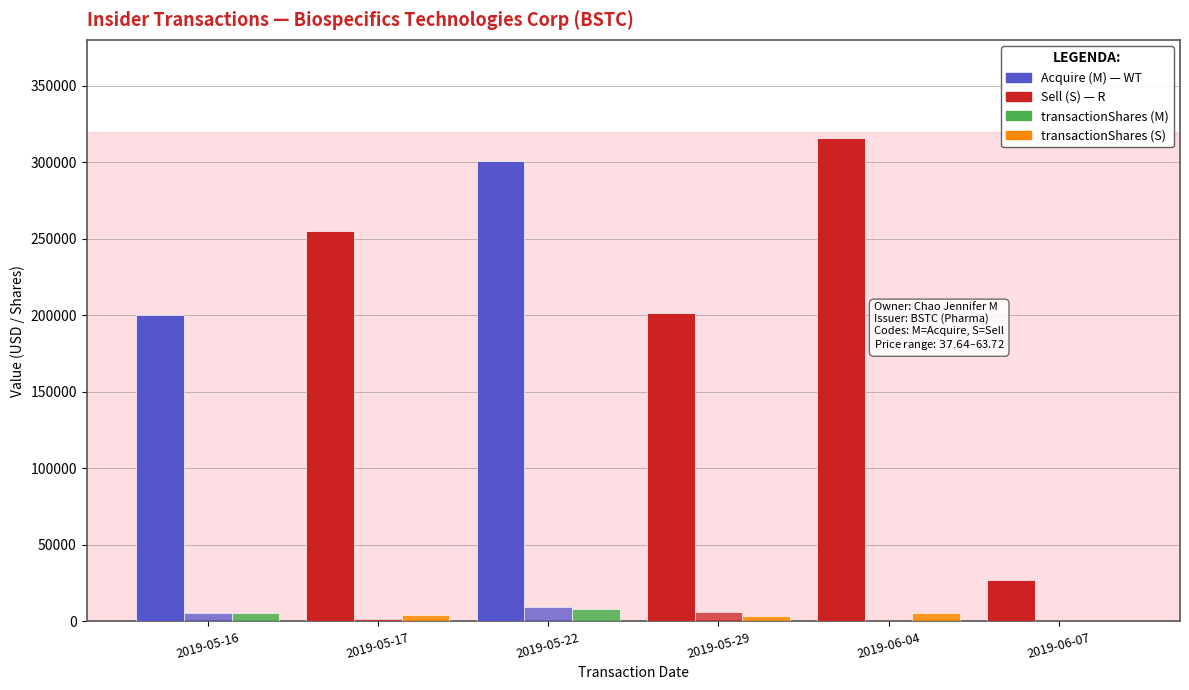

Count the number of data series in this chart.

3